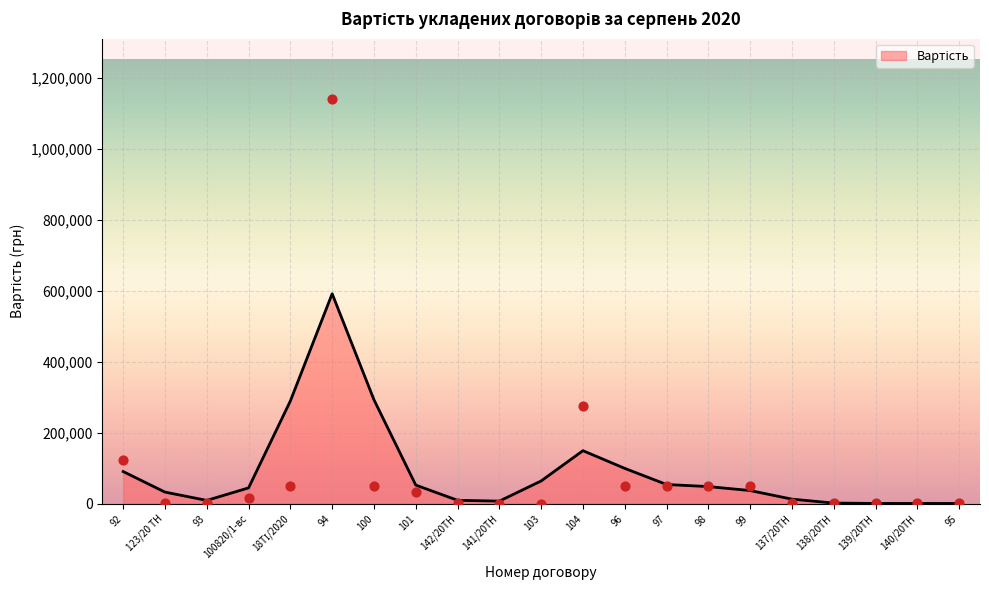

What is the change in value from 98 to 140/20ТН?

-48546.9